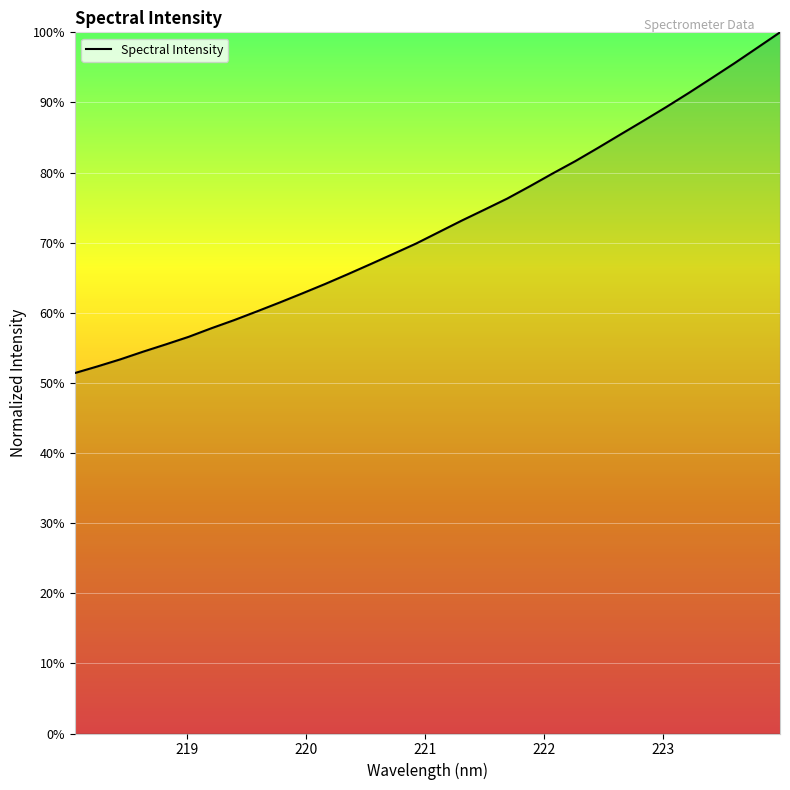

What is the maximum value shown in the chart?

100.0